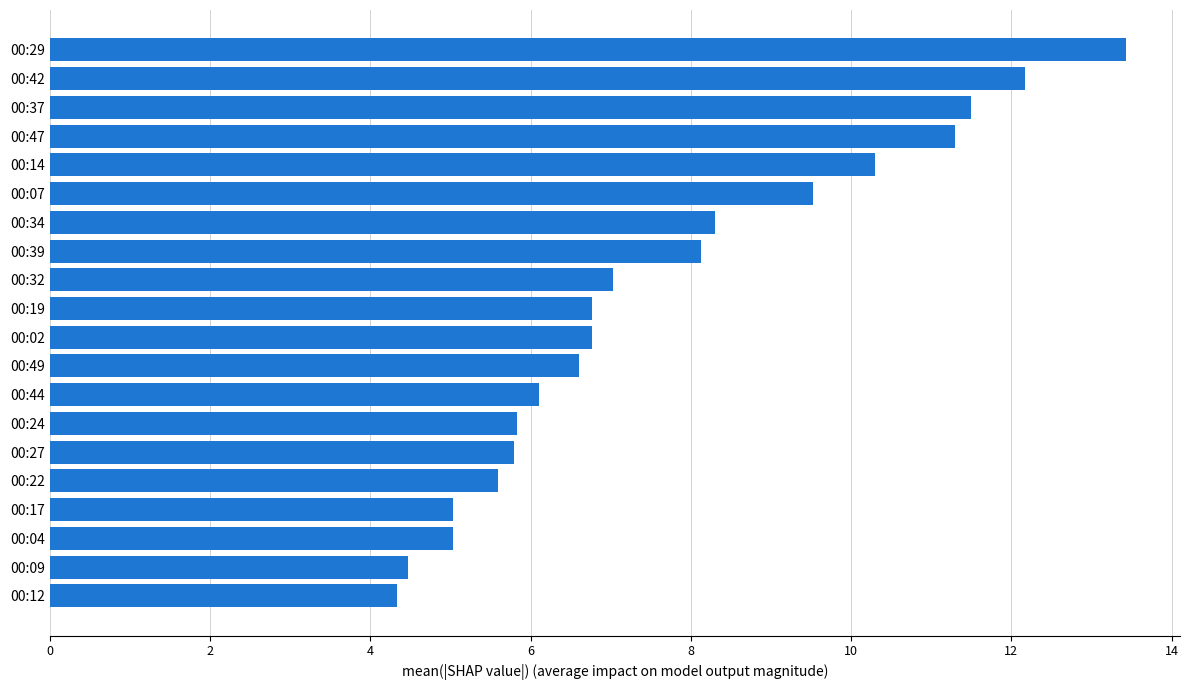

The value at 00:04 is 2.2. True or false?

False